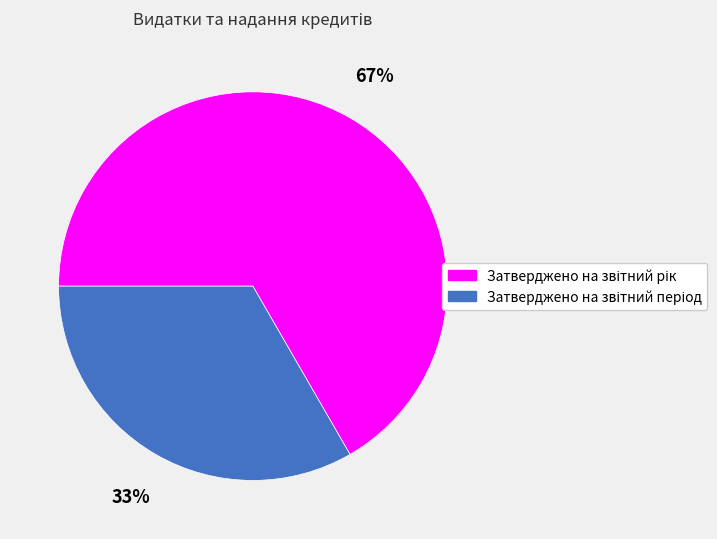

Is there a majority slice in this chart?

Yes